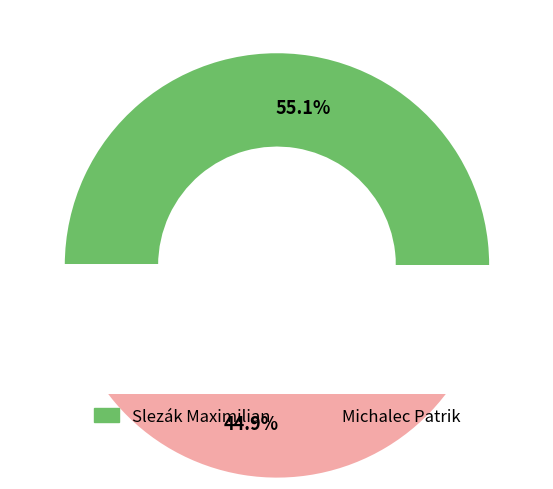

To the nearest percent, what is the difference between the Slezák Maximilian and Michalec Patrik slice percentages?

10%